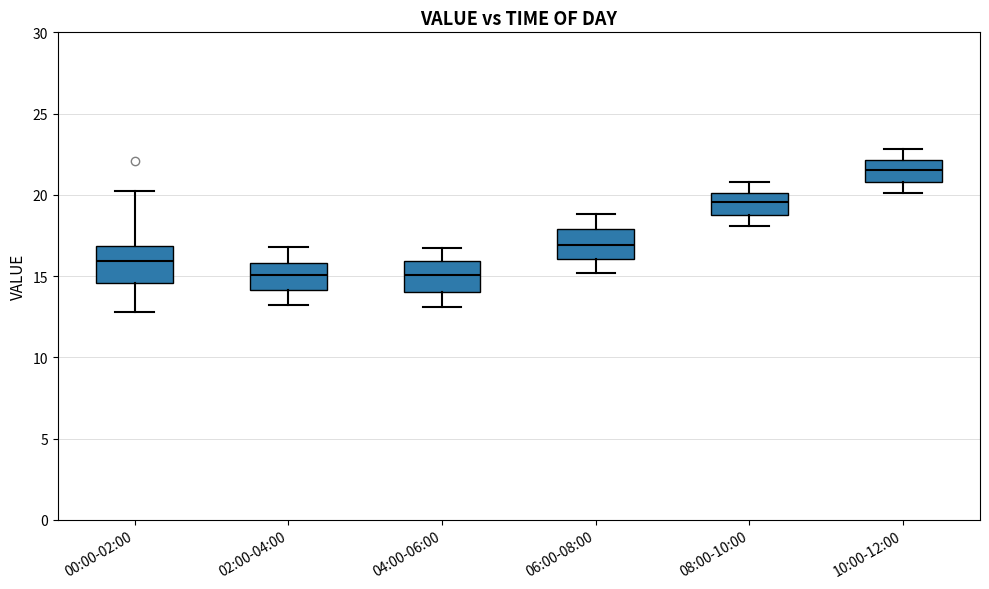

Reading left to right, transcribe this box plot: for each box, give where its median line is, the range the box spans, and where its two whiskers end, as read against the y-axis. The values are not printed on the chart, so give them approximately, as read against the axis.

00:00-02:00: median 16.0, box 14.5 to 17.0, whiskers 13.0 to 20.0
02:00-04:00: median 15.0, box 14.0 to 16.0, whiskers 13.0 to 17.0
04:00-06:00: median 15.0, box 14.0 to 16.0, whiskers 13.0 to 16.5
06:00-08:00: median 17.0, box 16.0 to 18.0, whiskers 15.0 to 19.0
08:00-10:00: median 19.5, box 19.0 to 20.0, whiskers 18.0 to 21.0
10:00-12:00: median 21.5, box 21.0 to 22.0, whiskers 20.0 to 23.0